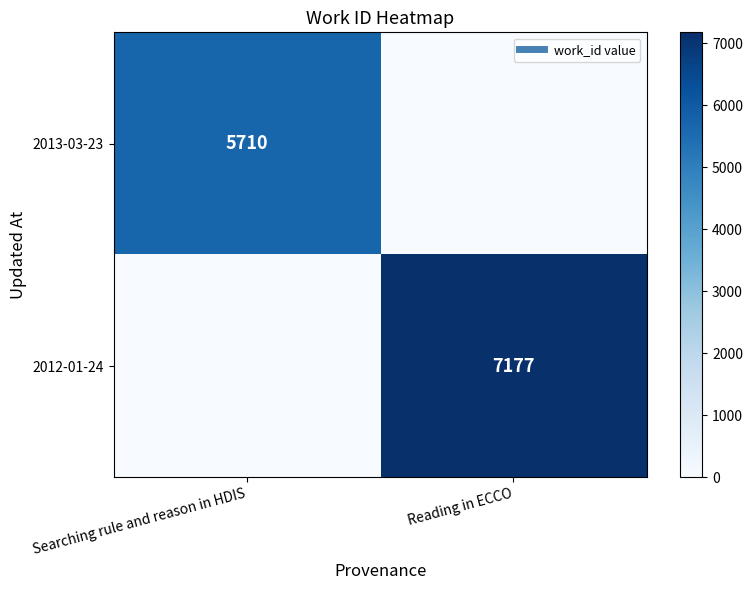

Between Searching rule and reason in HDIS and Reading in ECCO, which series saw the biggest shift?

2012-01-24